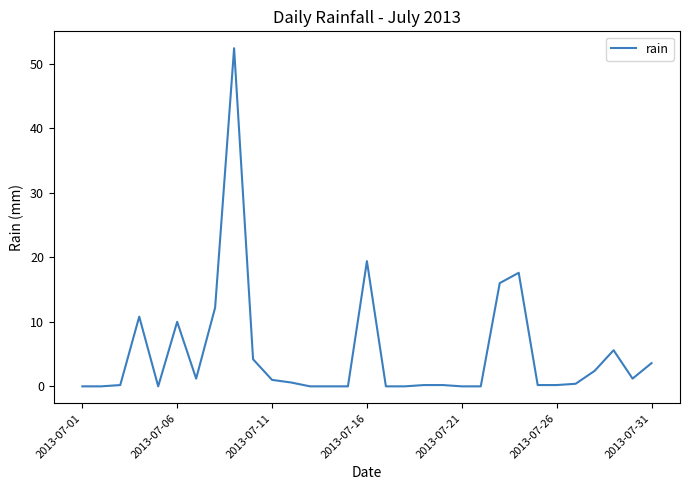

How many lines are shown in the chart?

1